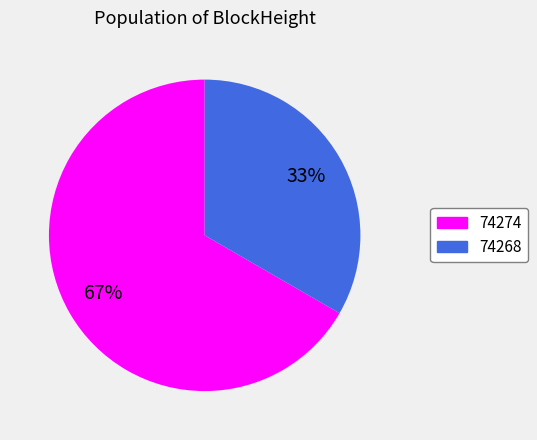

Do 74268 and 74274 together represent more than half of the pie?

Yes